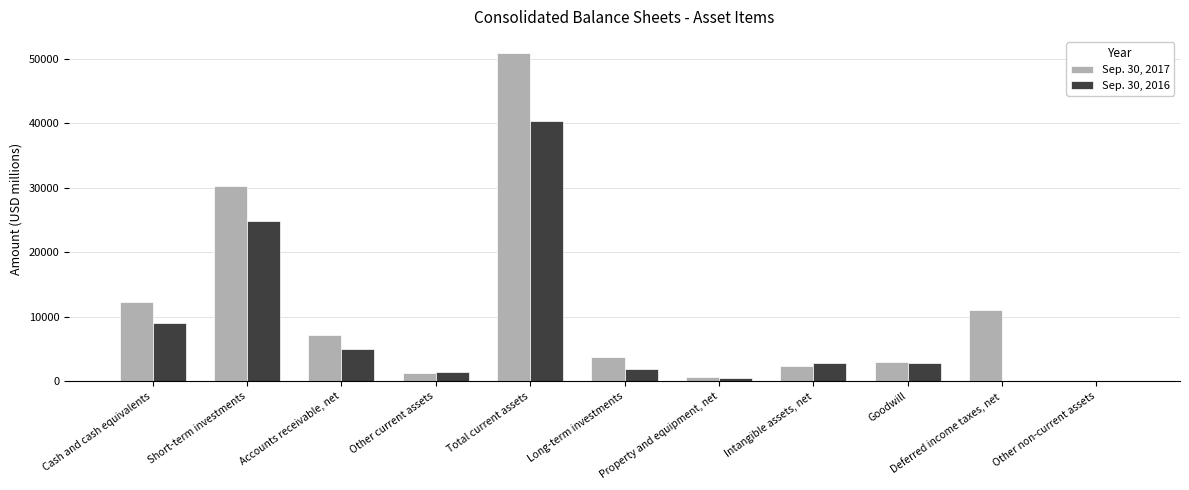

Is the value of Sep. 30, 2017 at Other current assets greater than the value of Sep. 30, 2016 at Goodwill?

No